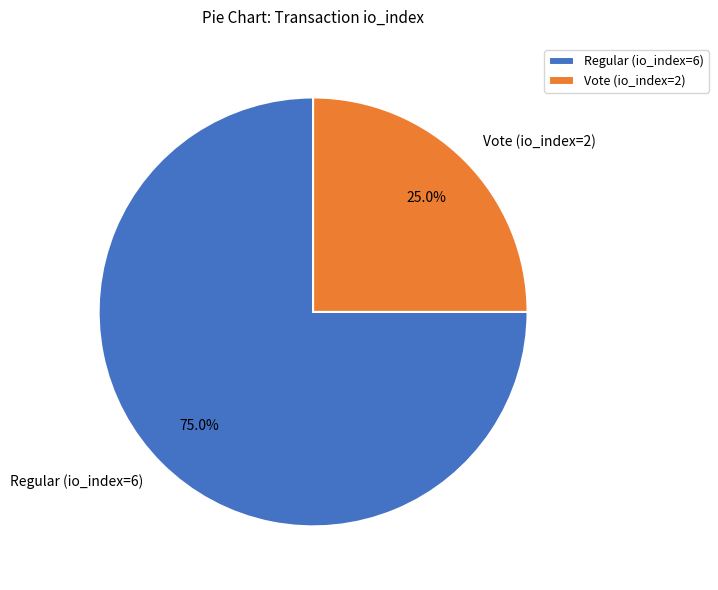

What percentage is the Vote (io_index=2) slice, to the nearest percent?

25%